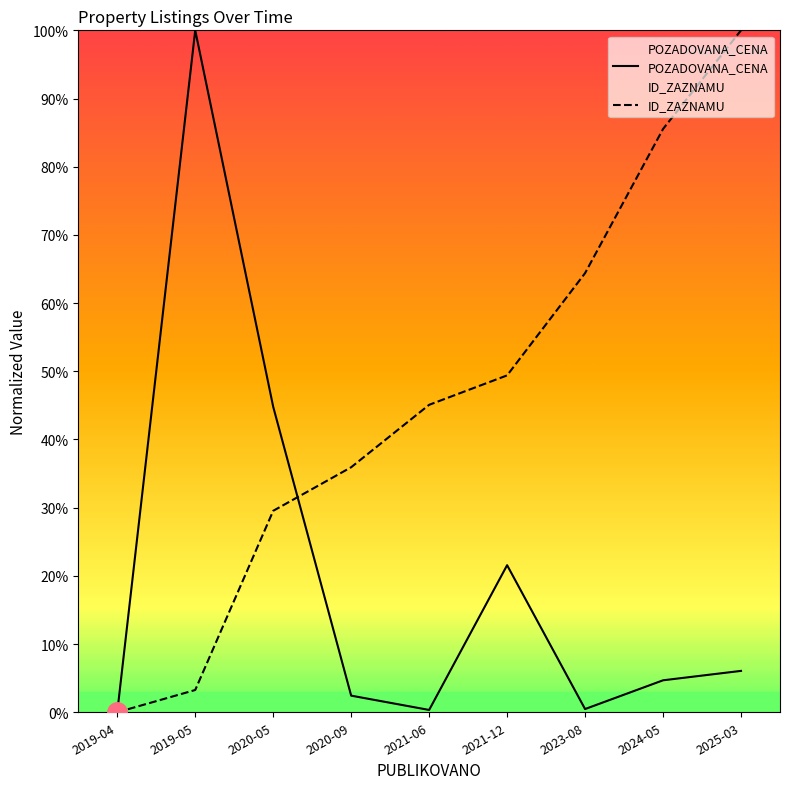

How many data points does each series have?

9